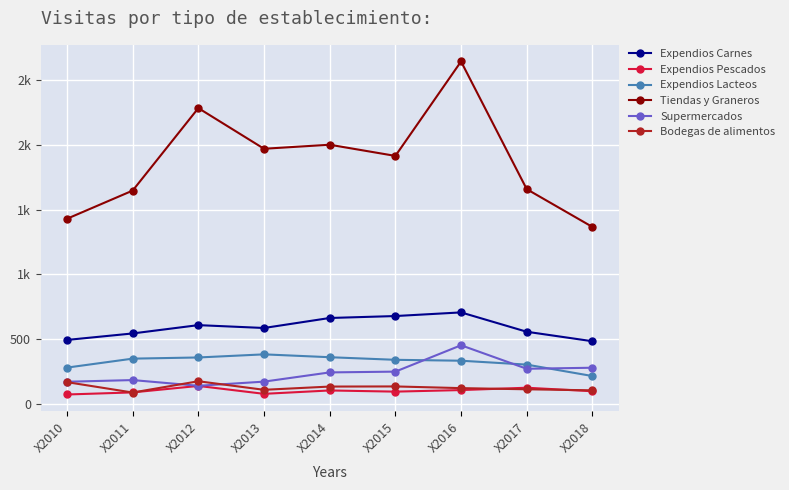

What is the sum of all Expendios Carnes values?

5338